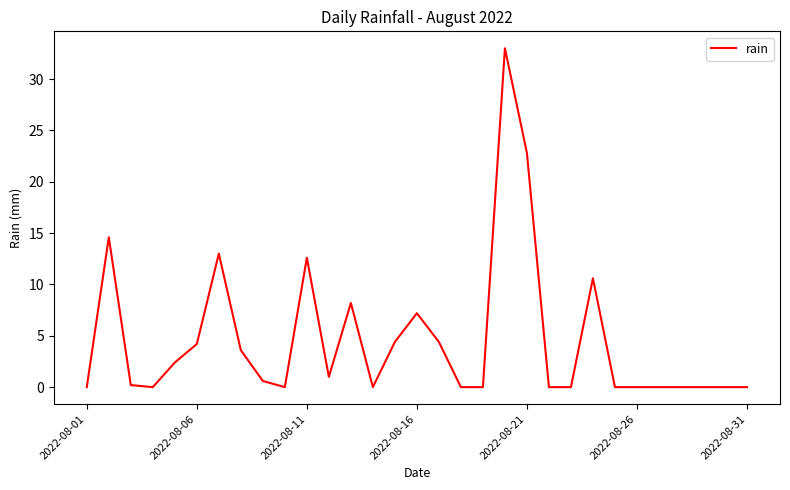

What is the maximum value shown in the chart?

33.0